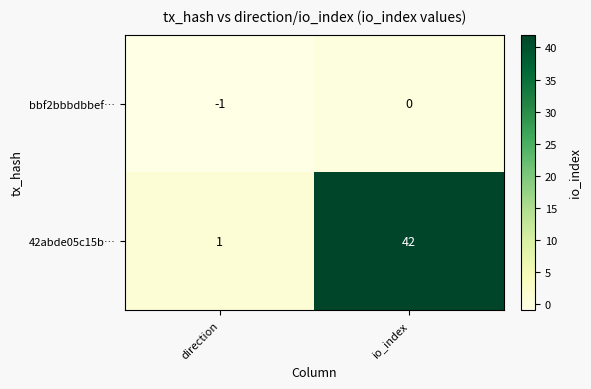

Rank the series at io_index from highest to lowest value.

42abde05c15b…, bbf2bbbdbbef…